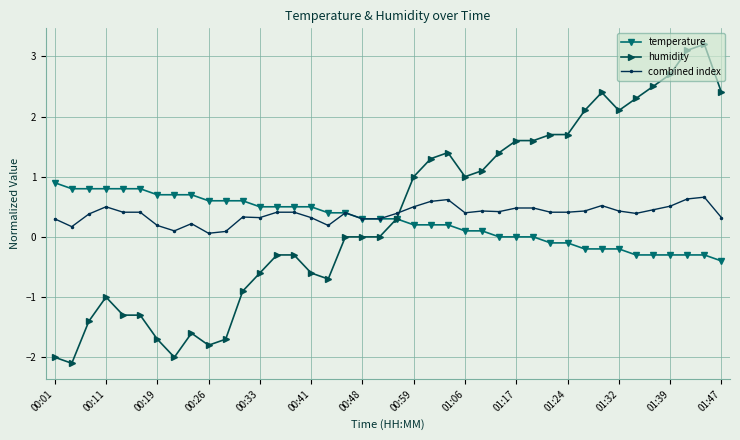

Does the chart have visible grid lines?

Yes